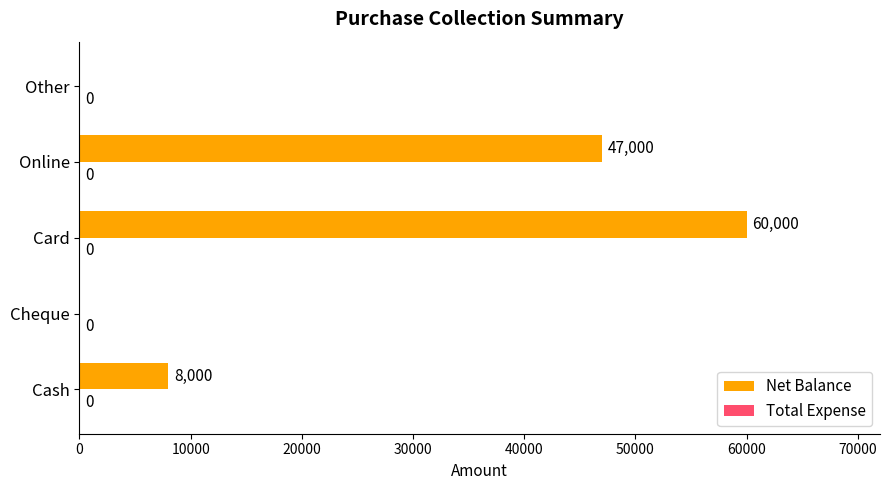

What is the sum of all values?

115000